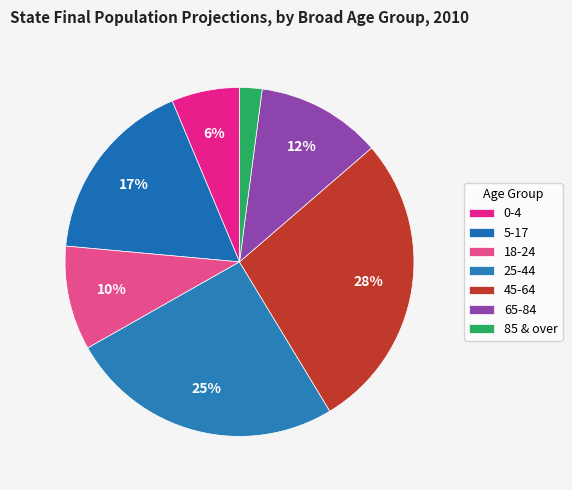

Does 25-44 represent more than half of the total?

No